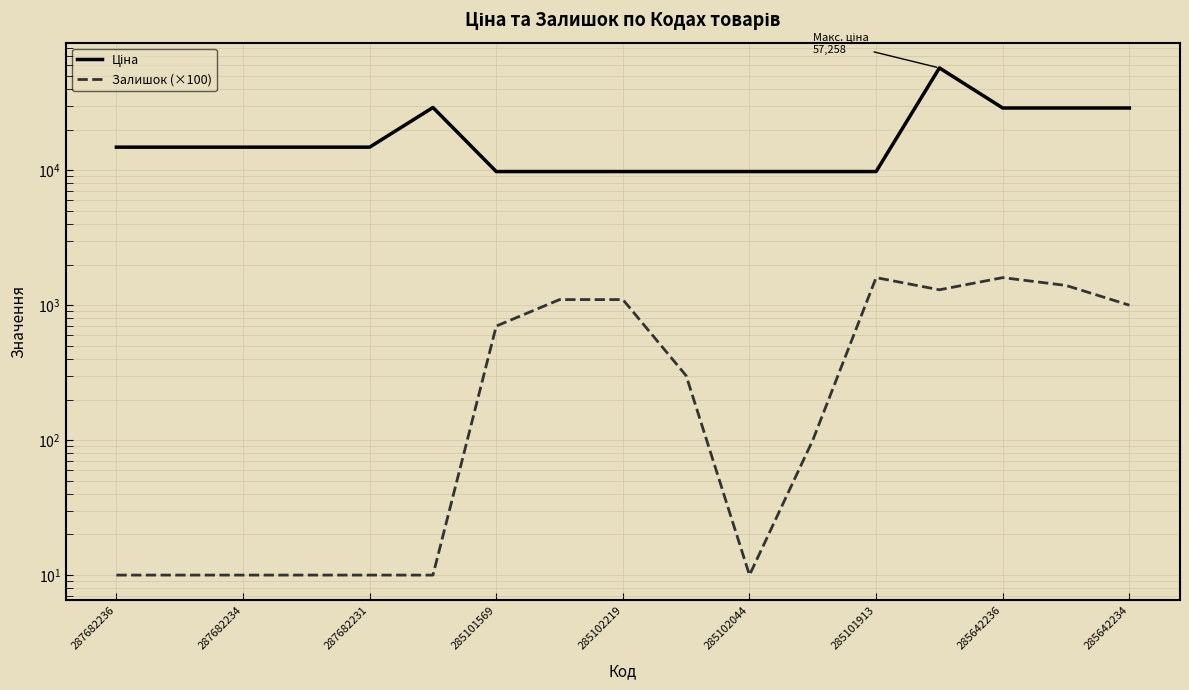

What is the highest value of the Ціна series?

57258.0